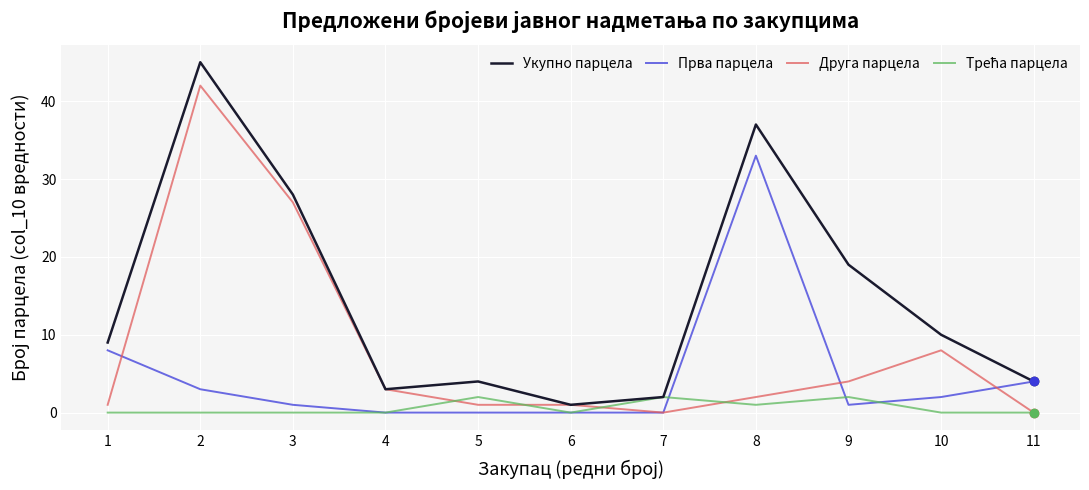

The Прва парцела series shows -20 at 6. True or false?

False